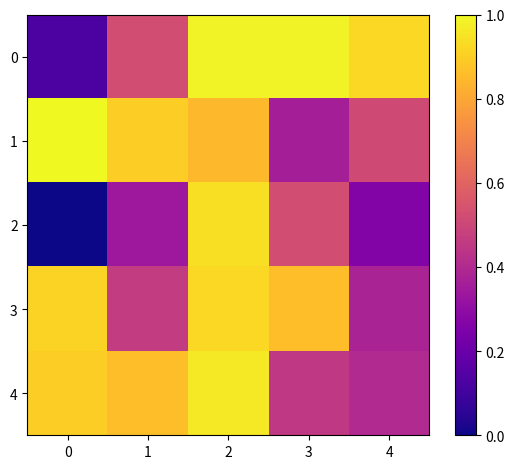

What is the difference between the highest and lowest values at 1?

0.6